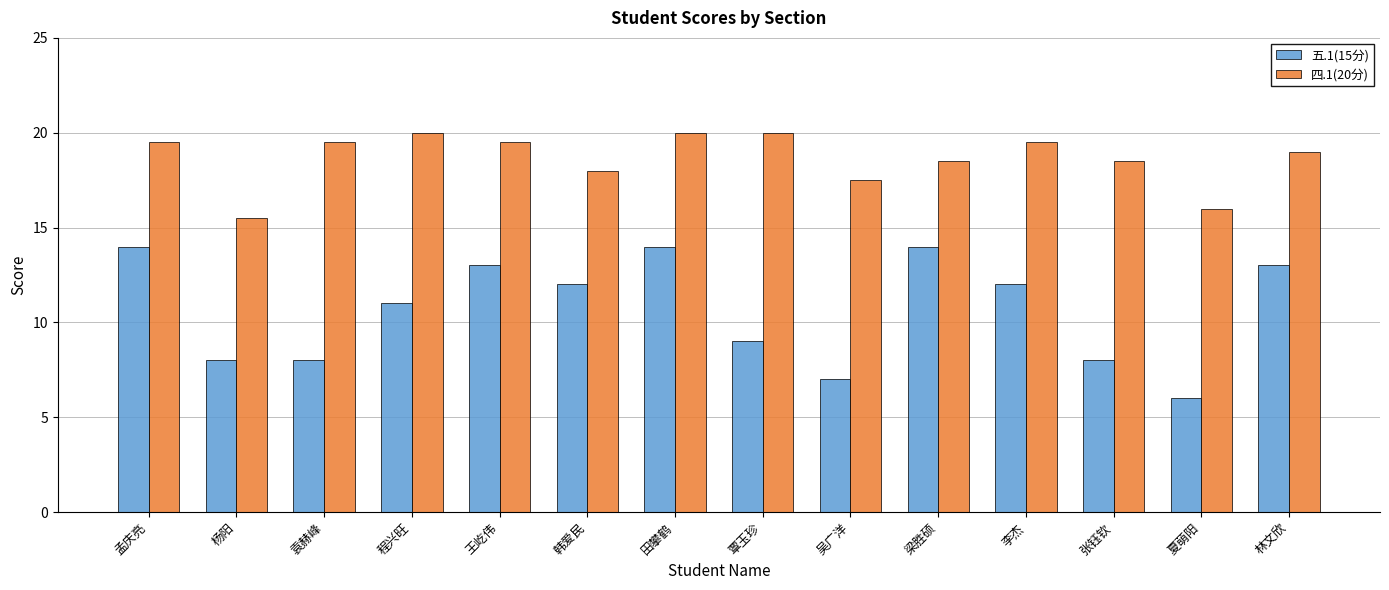

List the series in order of their peak value, highest first.

四.1(20分), 五.1(15分)